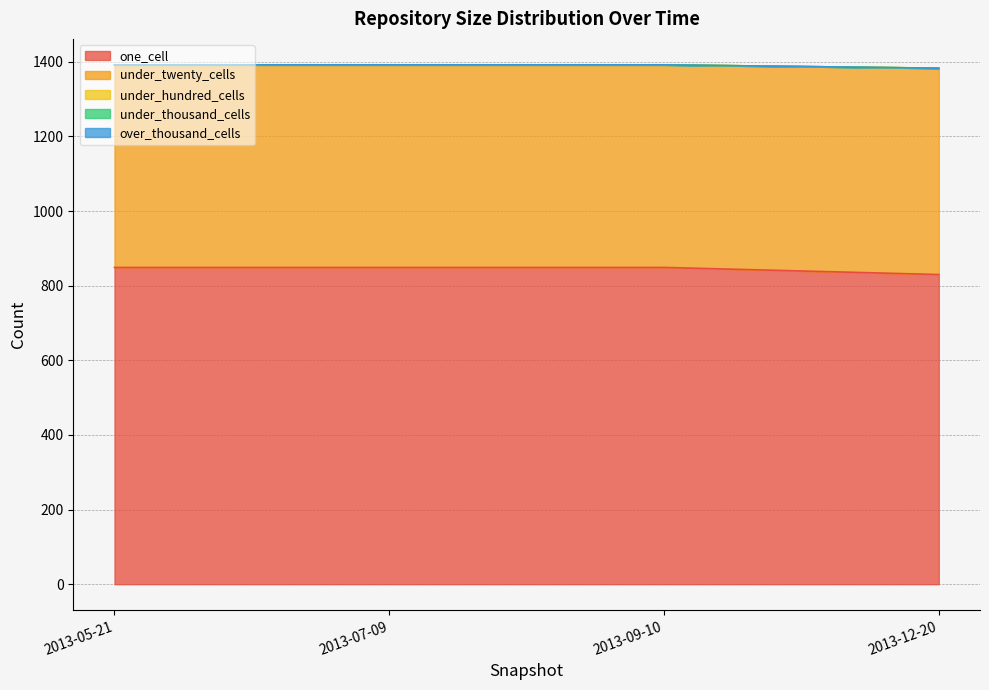

Count the number of data series in this chart.

5